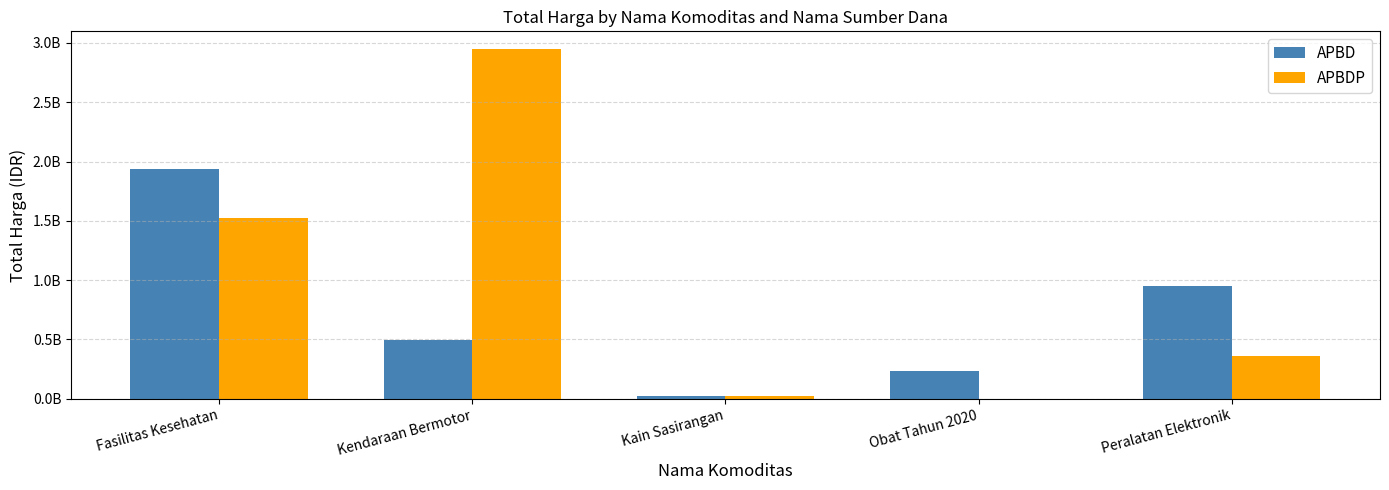

Does the chart contain stacked bars?

No